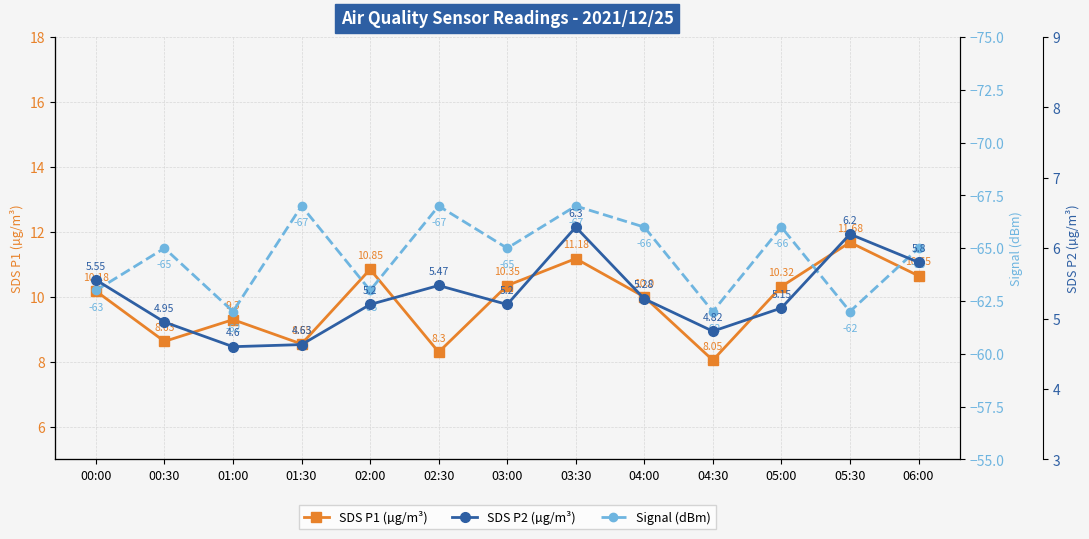

Does the chart display data point markers on the line(s)?

Yes